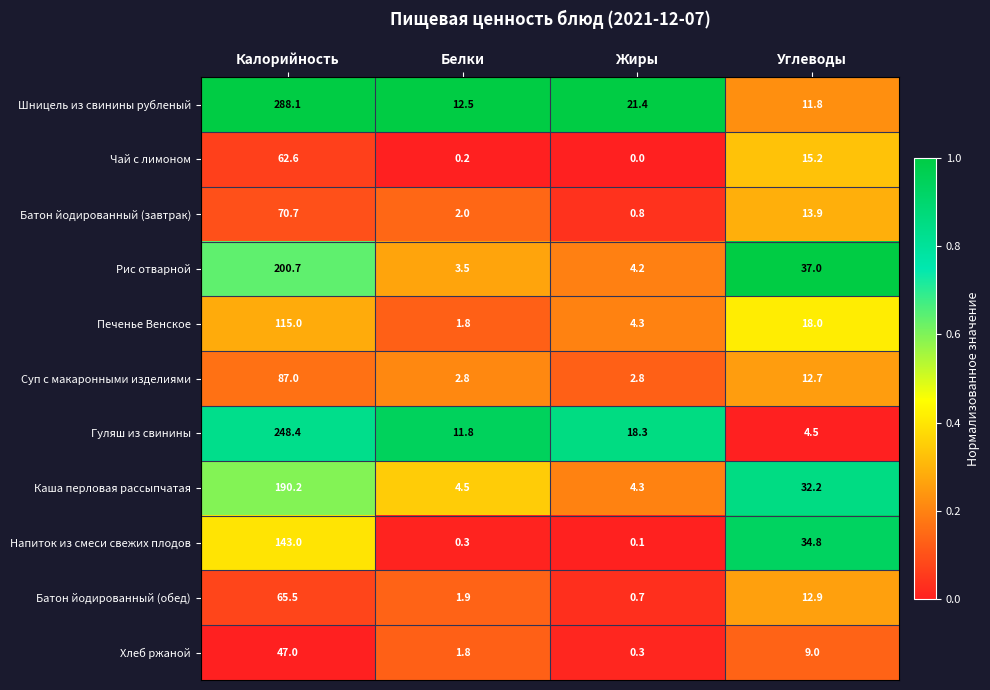

Rank the series by their maximum value, from highest to lowest.

Шницель из свинины рубленый, Гуляш из свинины, Рис отварной, Каша перловая рассыпчатая, Напиток из смеси свежих плодов, Печенье Венское, Суп с макаронными изделиями, Батон йодированный (завтрак), Батон йодированный (обед), Чай с лимоном, Хлеб ржаной